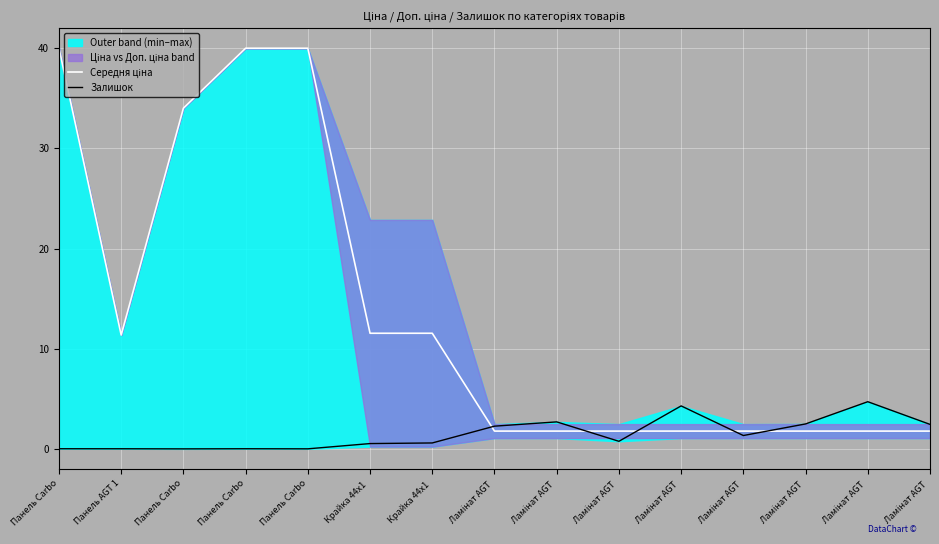

The value of Середня ціна at Ламінат AGT  is 3.2. True or false?

False